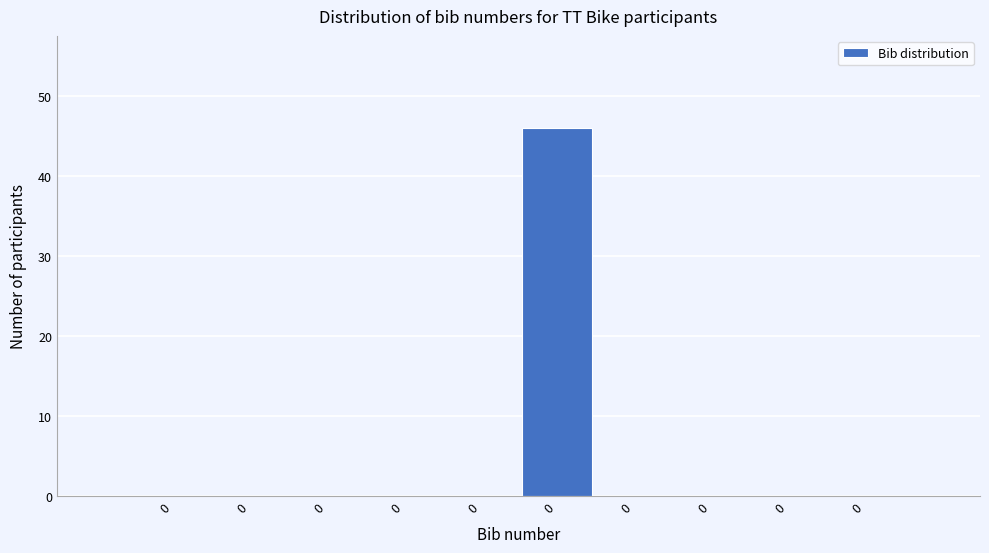

Count the number of data series in this chart.

1